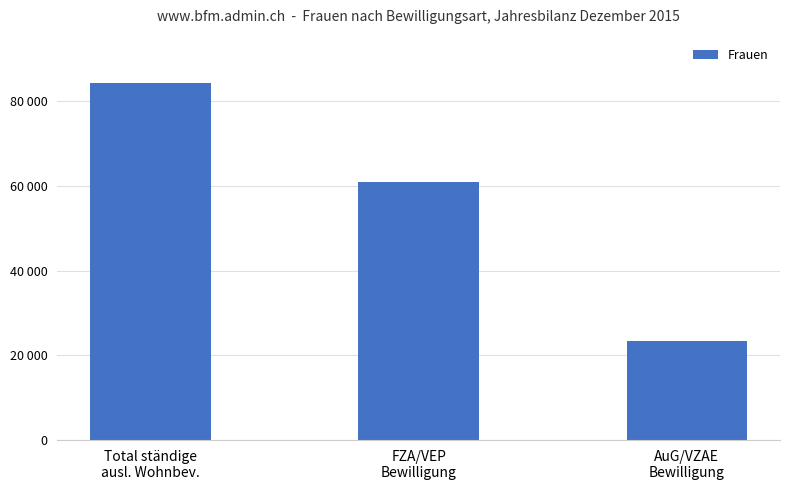

What is the change in value from Total ständige
ausl. Wohnbev. to FZA/VEP
Bewilligung?

-23440